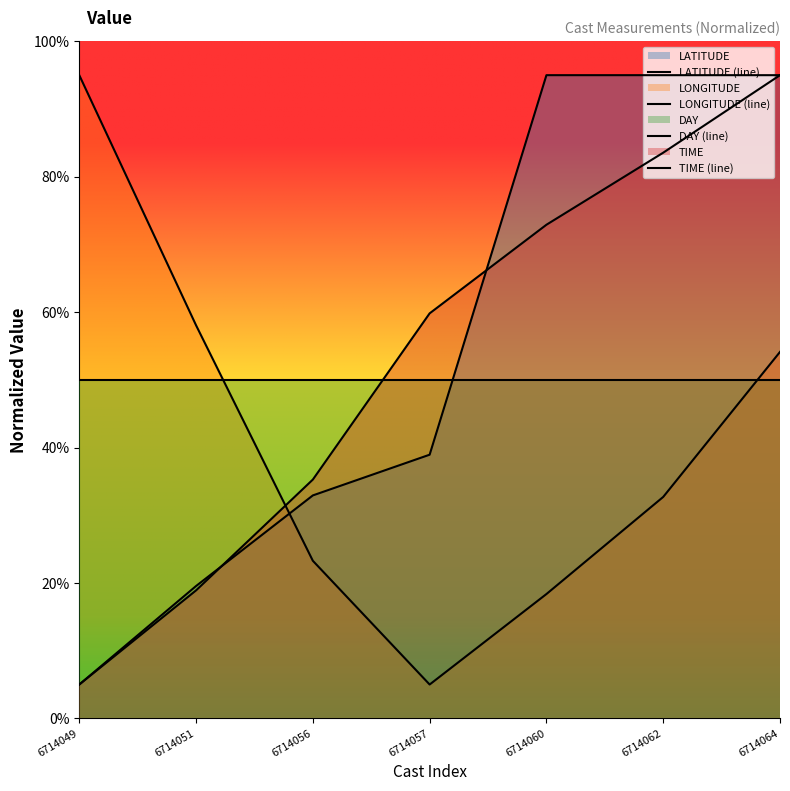

True or false: TIME (line) has a value of 5.0 at 6714049.

True